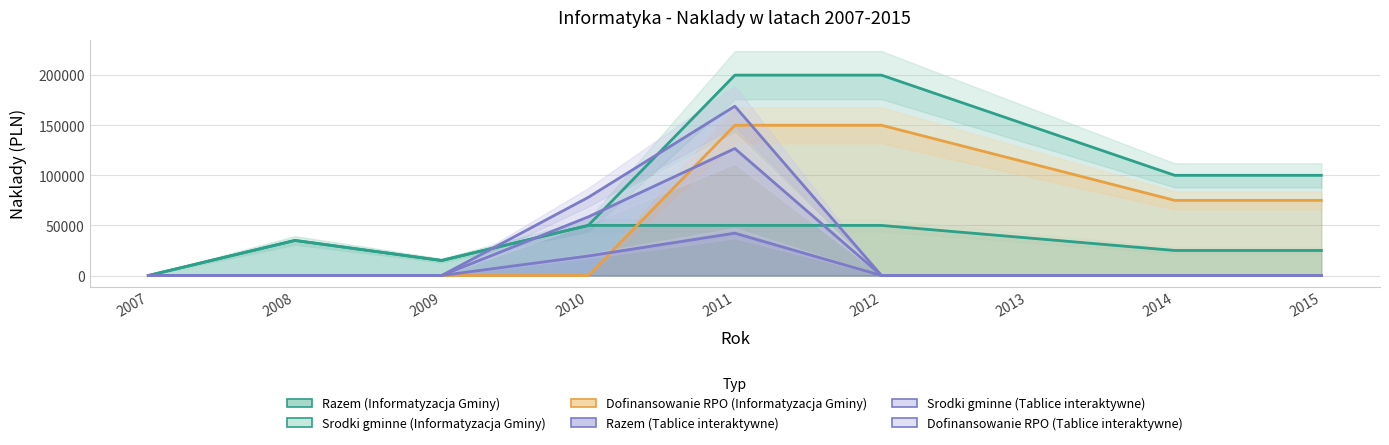

What is the difference between the highest and lowest values at 2008?

35000